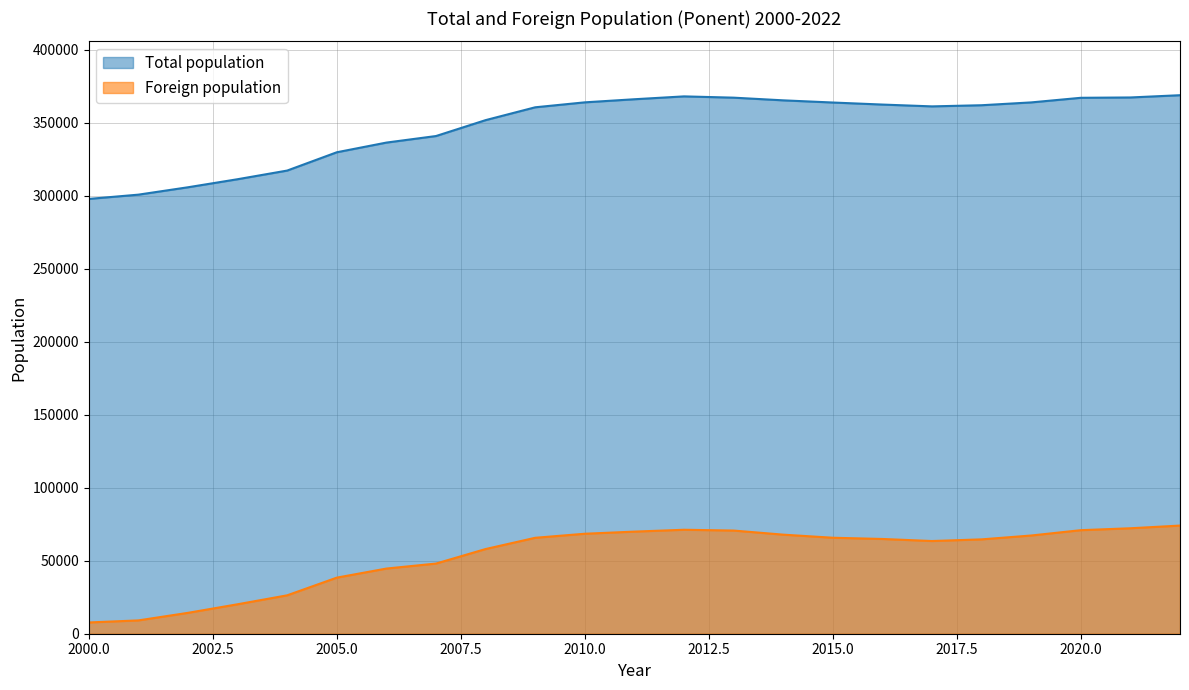

Which series has the widest spread of values?

Total population